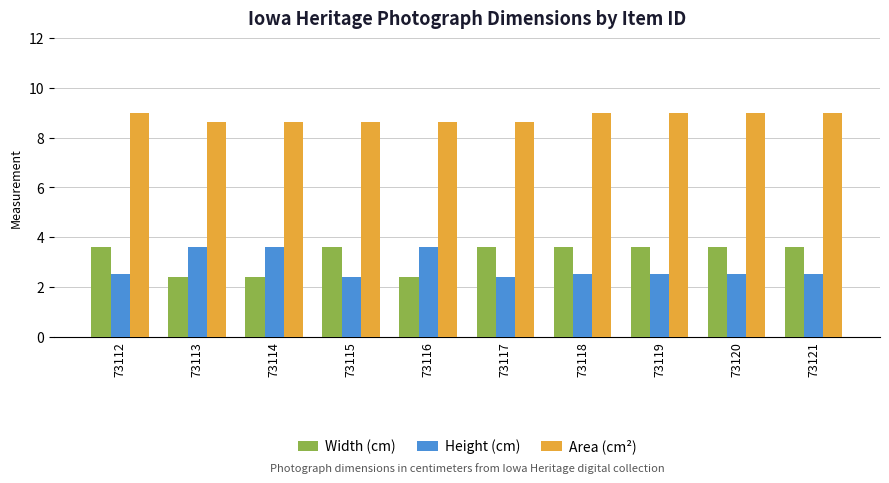

What is the smallest value displayed?

2.4